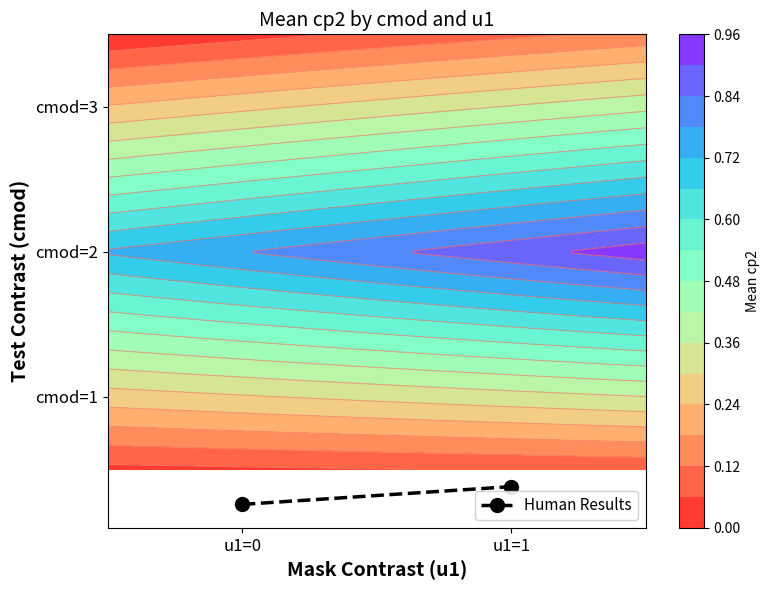

Which label corresponds to the largest value in the chart?

u1=1